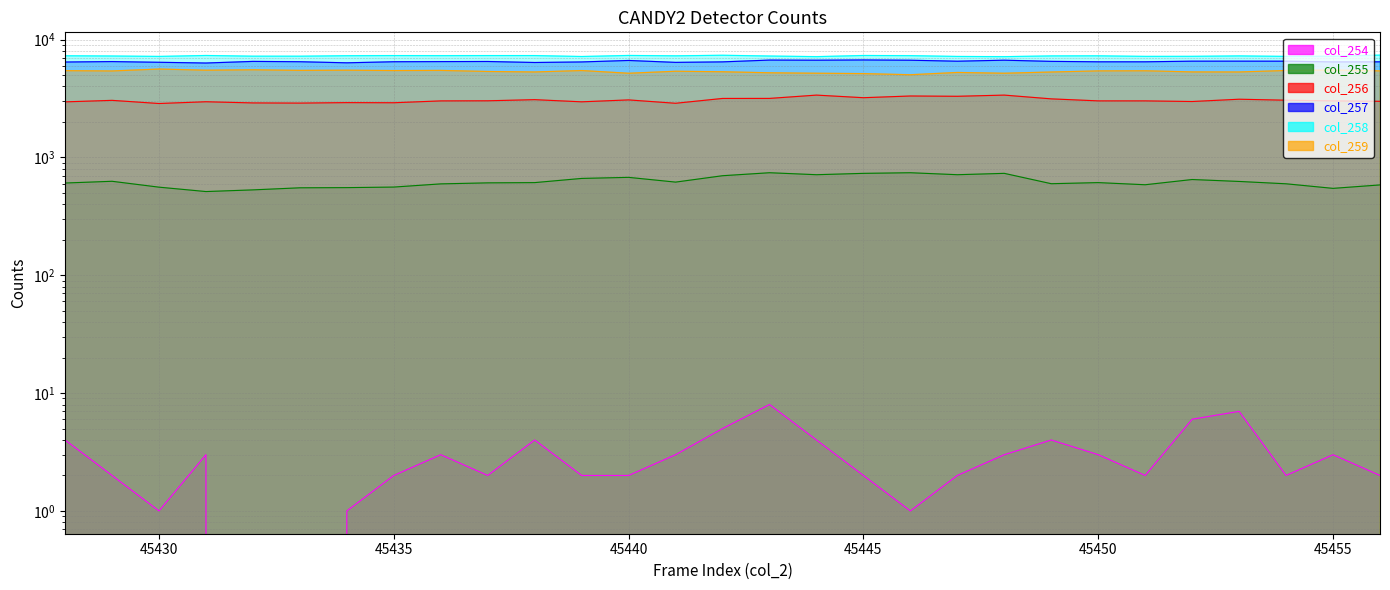

List the series in order of their peak value, lowest first.

col_254, col_255, col_256, col_259, col_257, col_258